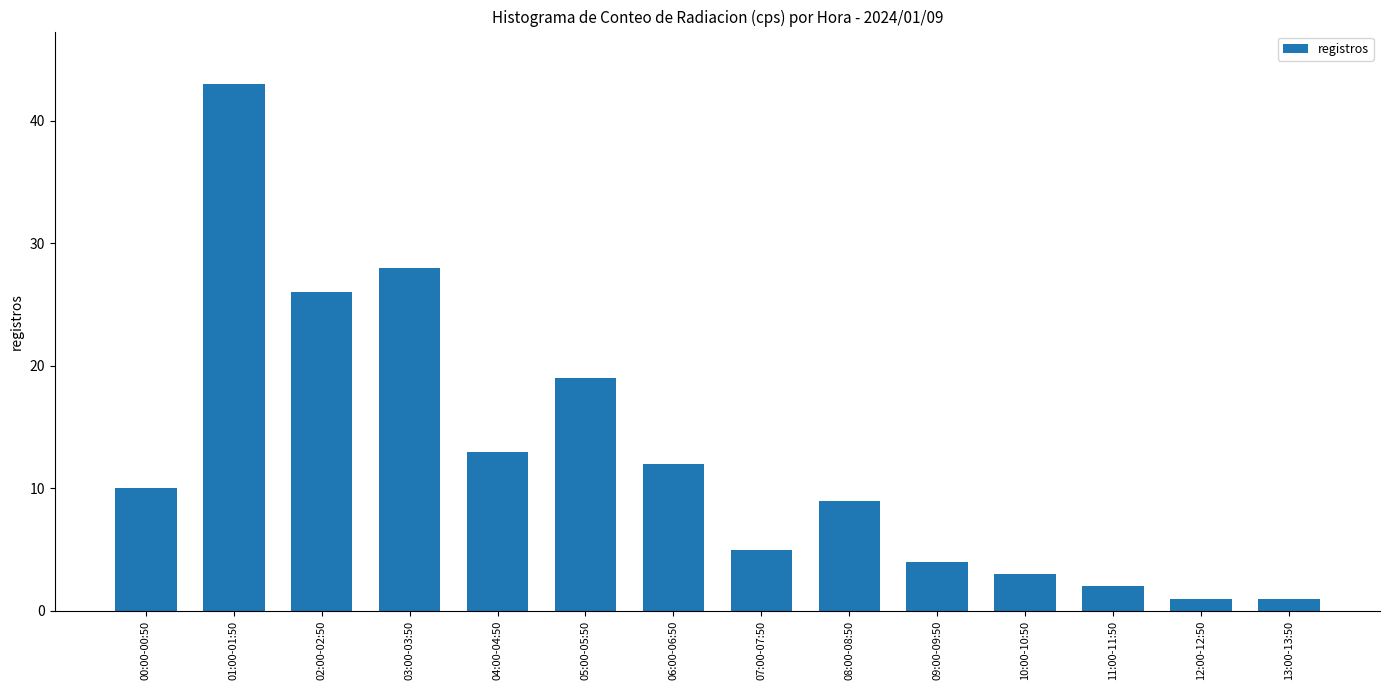

At which category does the chart reach its peak across all series?

01:00-01:50